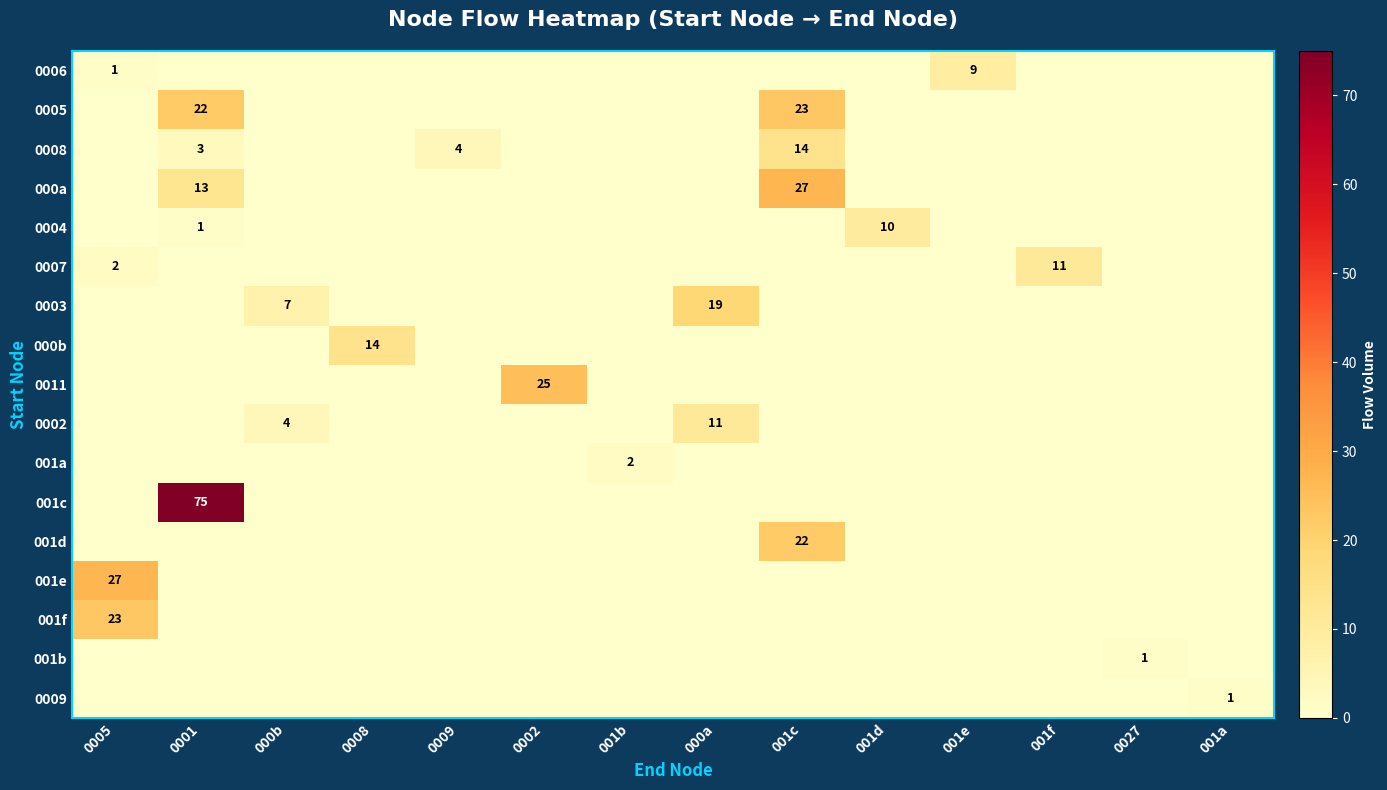

At which label does 001c reach its peak?

0001